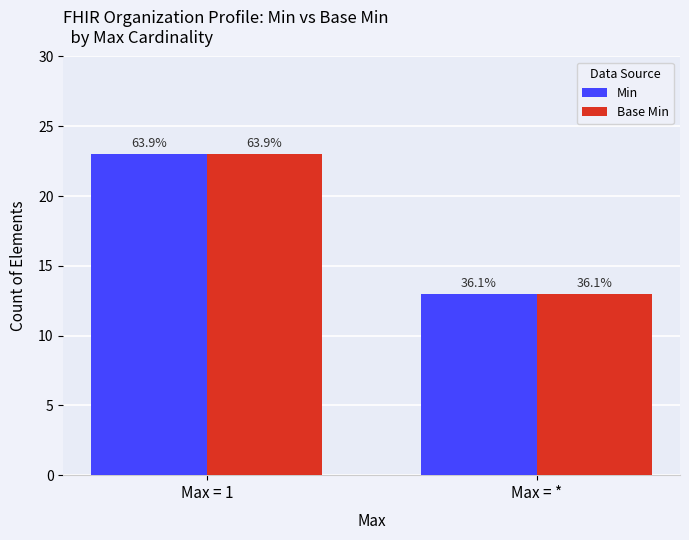

What are all the series names shown in the legend?

Min, Base Min